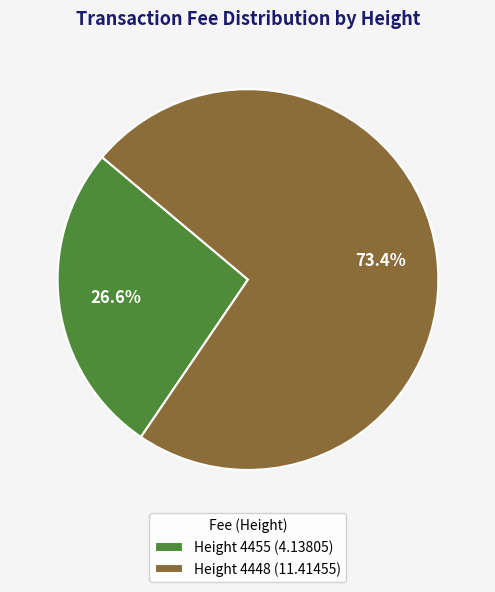

Which category has the smallest portion of the pie?

Height 4455 (4.13805)